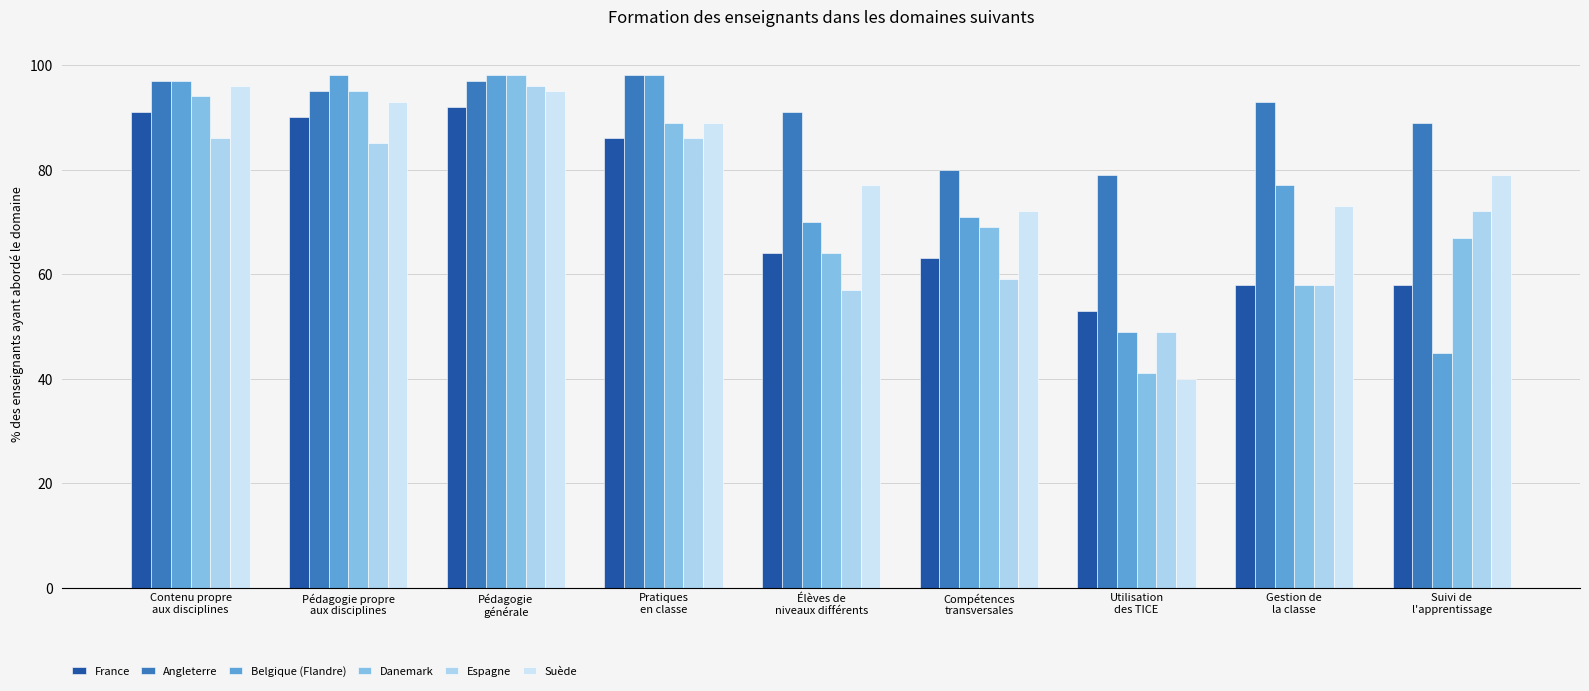

Which category has the lowest value across all series?

Utilisation
des TICE